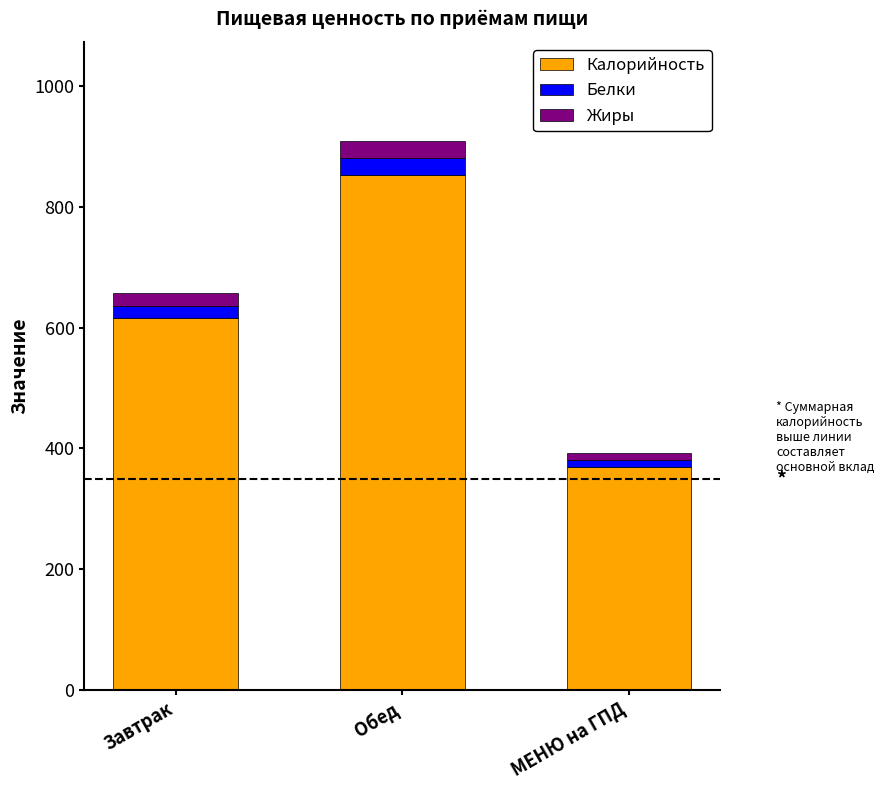

What is the lowest value of the Калорийность series?

369.9